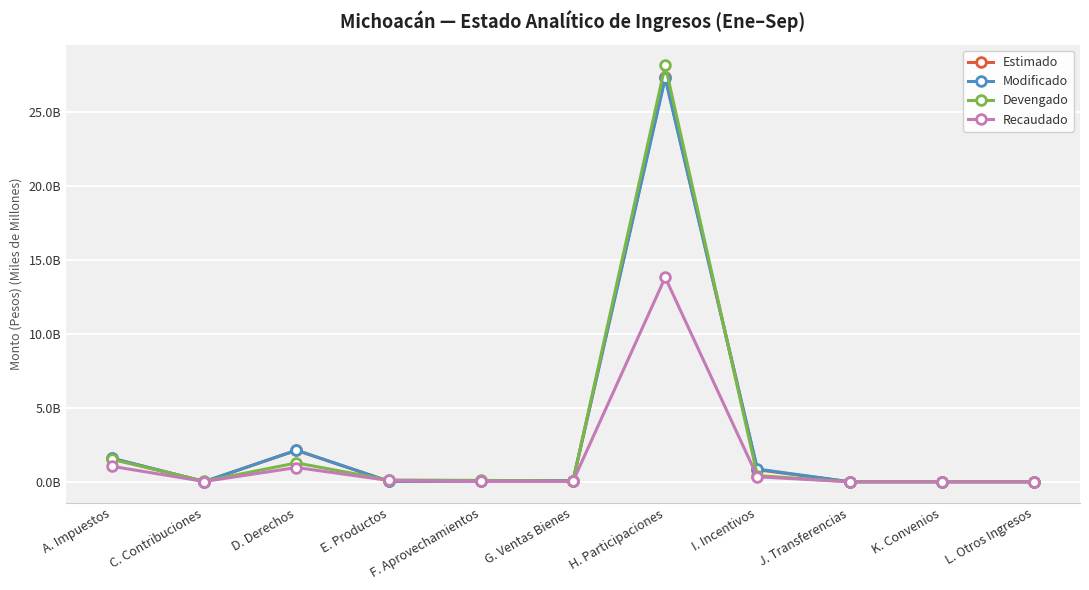

At which category is the sum across all series the highest?

H. Participaciones